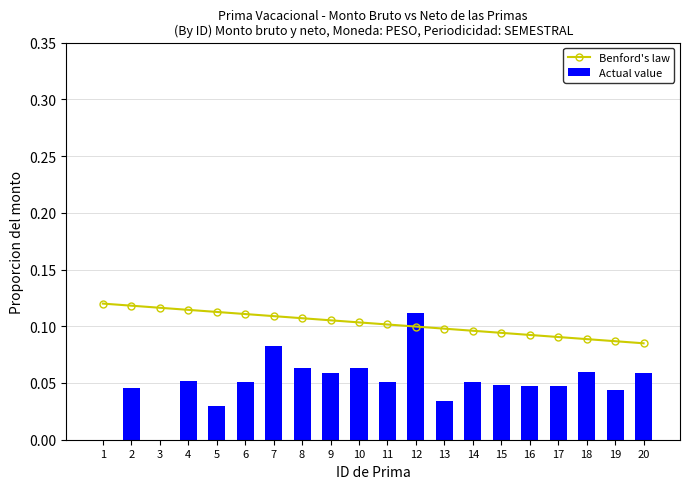

What is the maximum value shown in the chart?

0.1